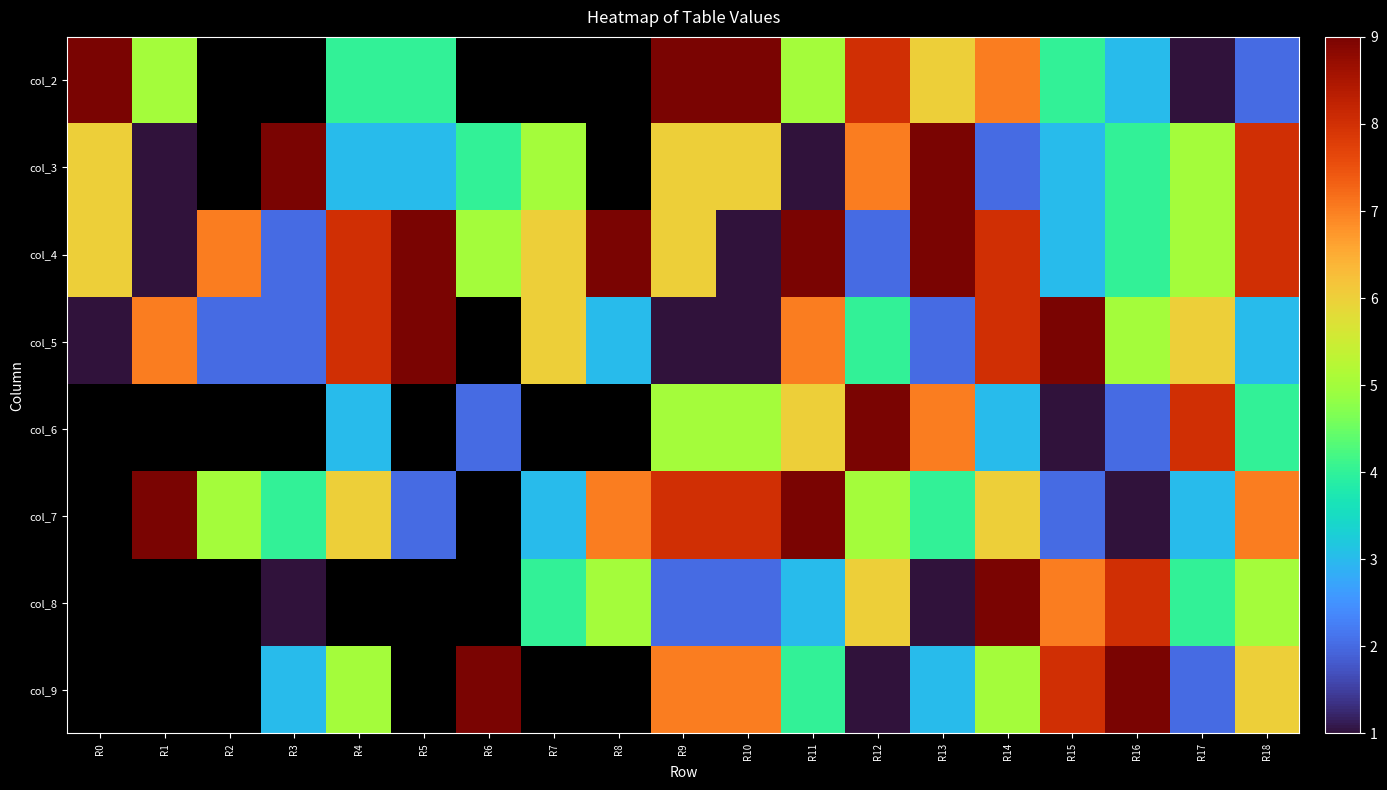

How many values in the col_6 series are below 2?

1